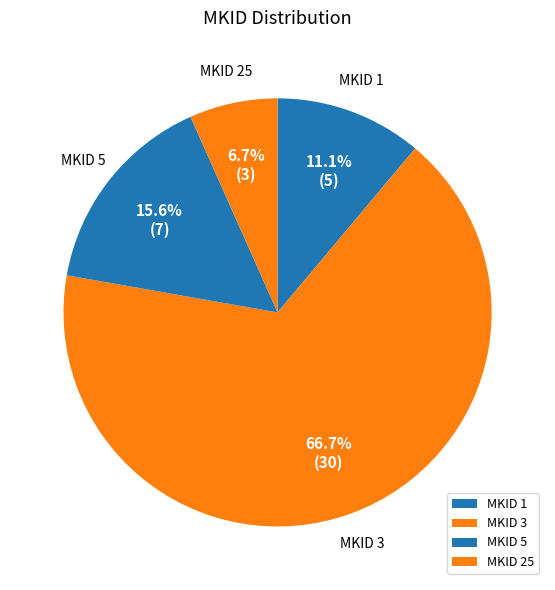

Does MKID 25 account for over 50% of the chart?

No